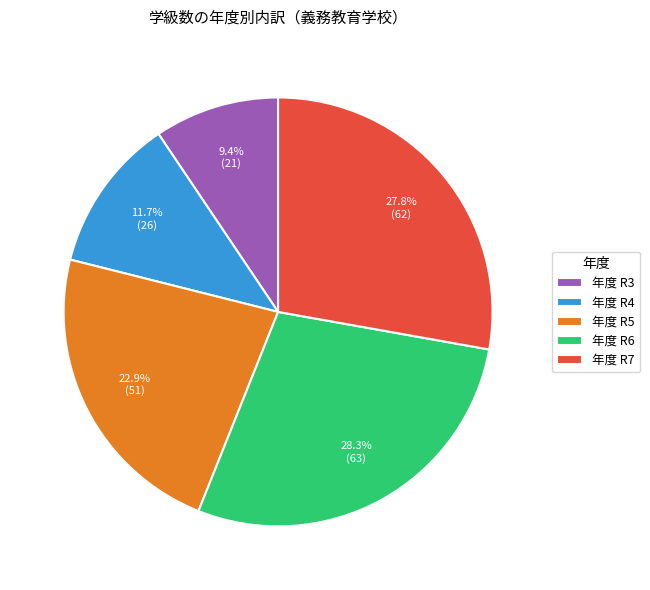

Approximately how many times larger is the value at 年度 R6 compared to 年度 R4?

2.4